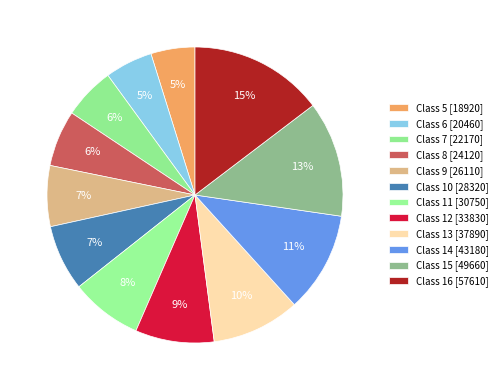

Count the number of slices in the pie.

12